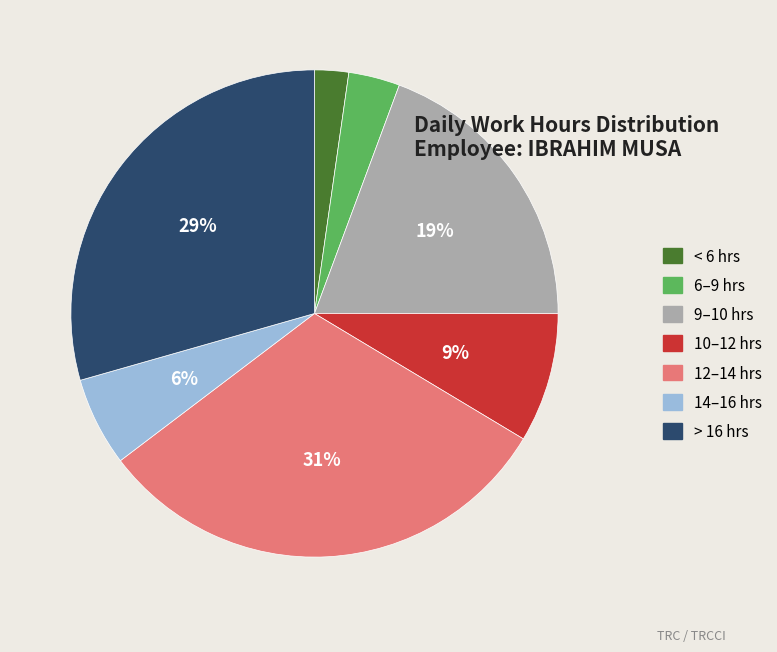

What is the smallest slice in the pie chart?

< 6 hrs